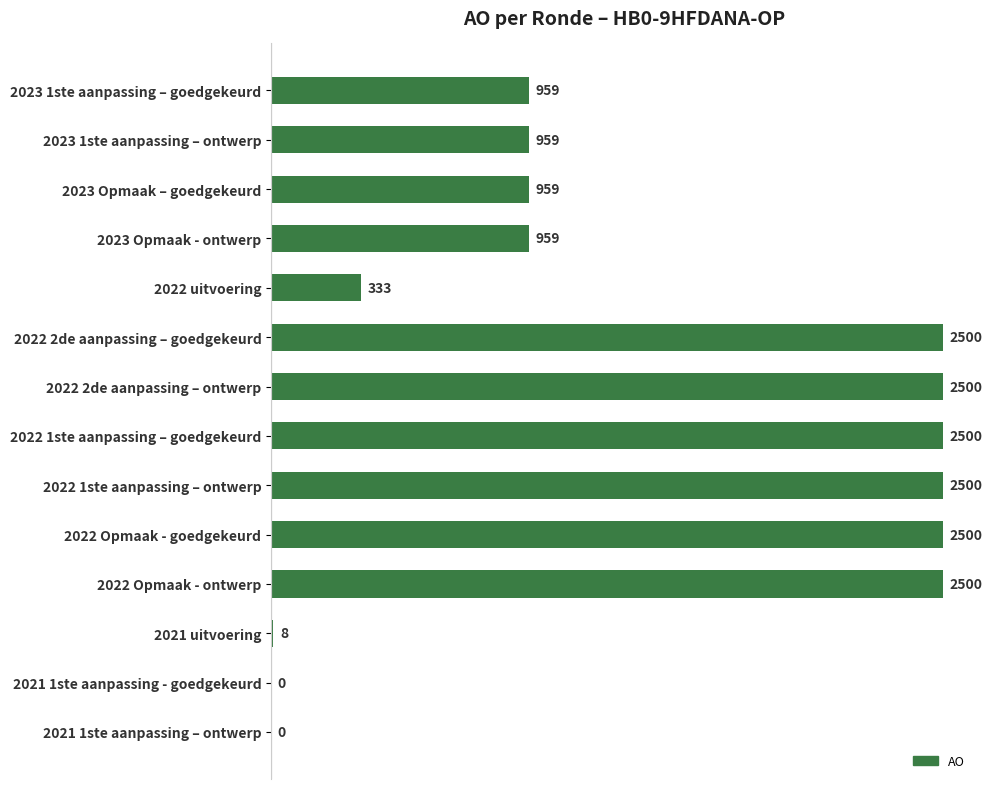

What is the maximum value shown in the chart?

2500